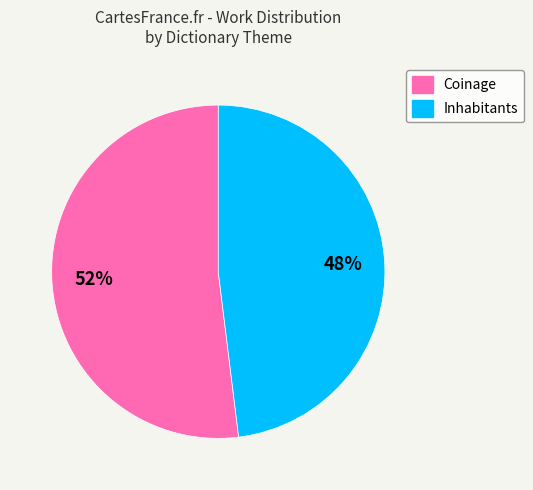

To the nearest percent, what is the combined percentage of Coinage and Inhabitants?

100%